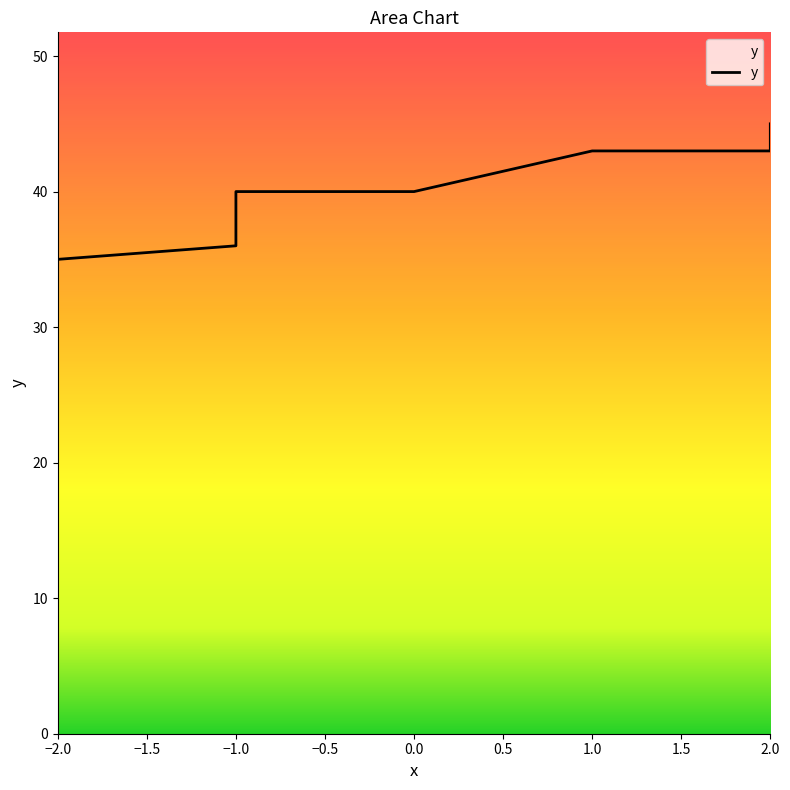

The value at 2.0 is 80. True or false?

False